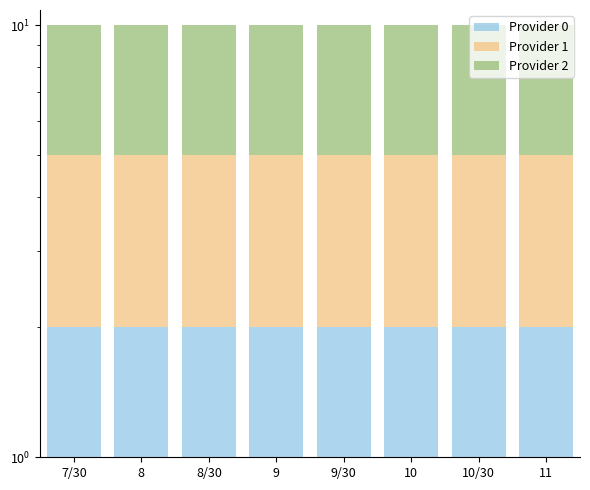

How many groups of bars are there?

8